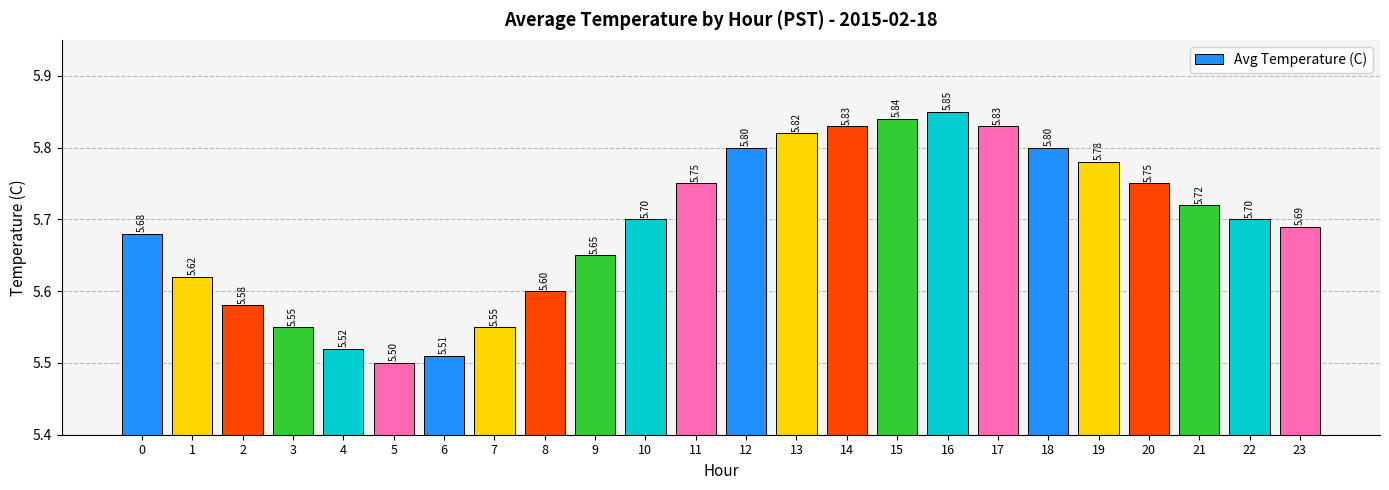

What is the ratio of the value at 0 to the value at 15?

1.0